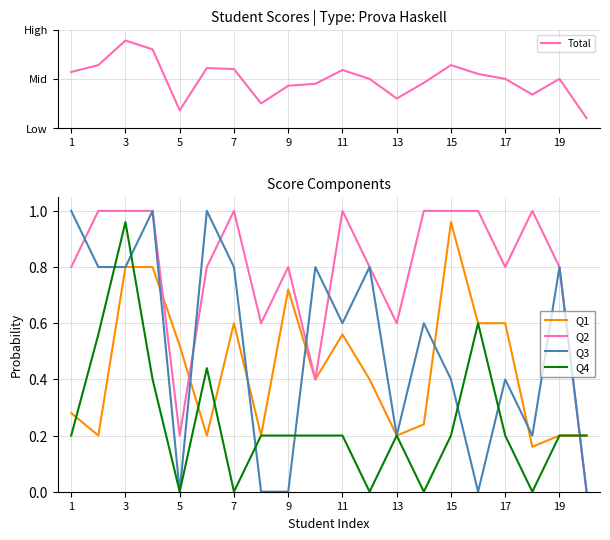

The value of Q4 at 1 is 0.3. True or false?

False